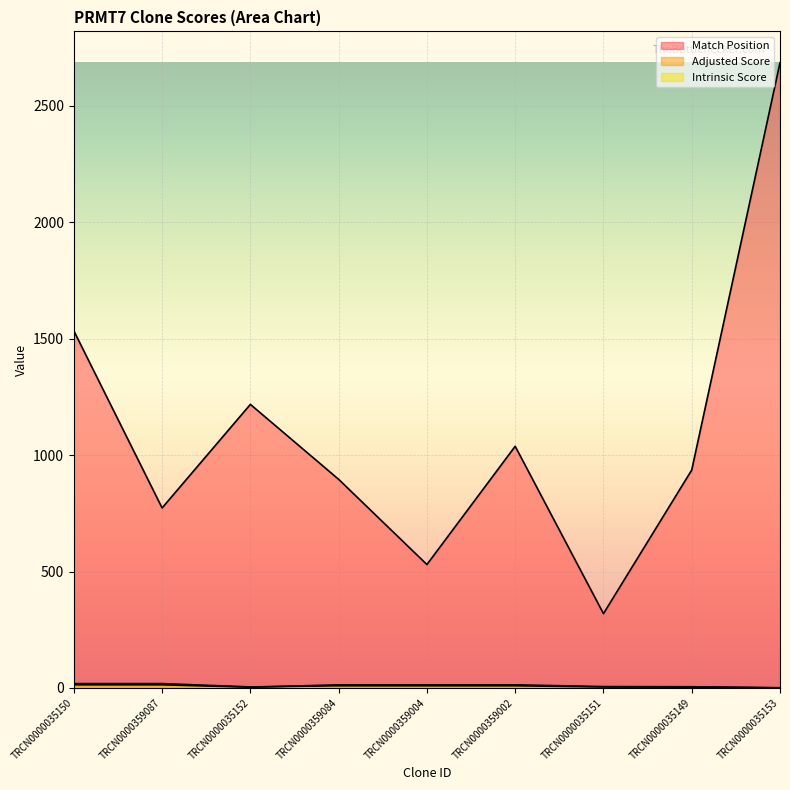

How many lines are shown in the chart?

3